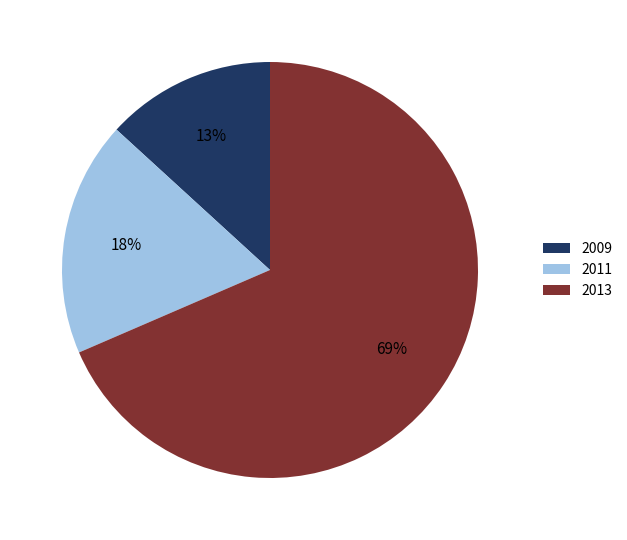

To the nearest percent, what is the difference between the 2009 and 2011 slice percentages?

5%